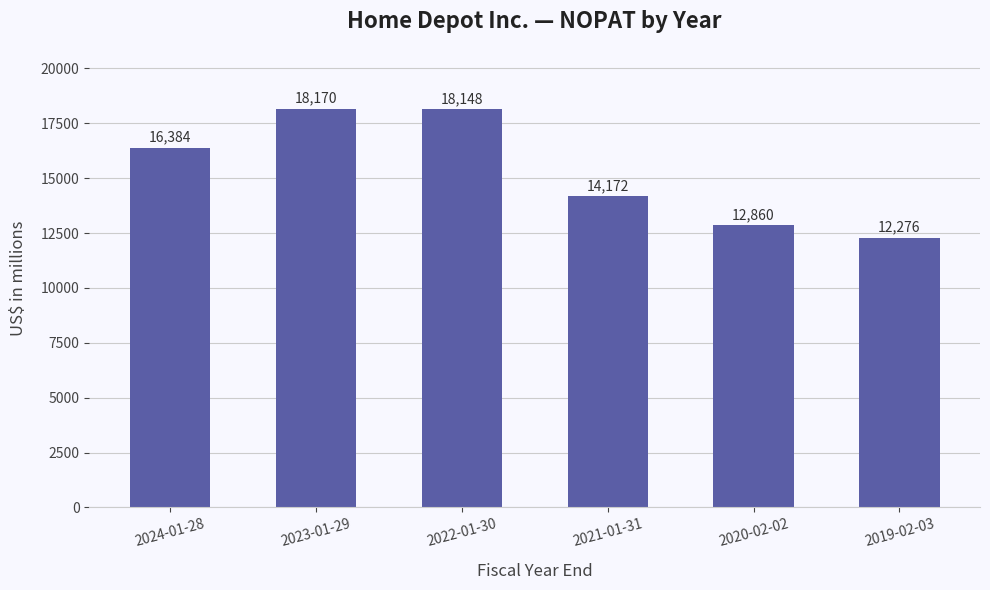

How many data points are less than 16384?

3